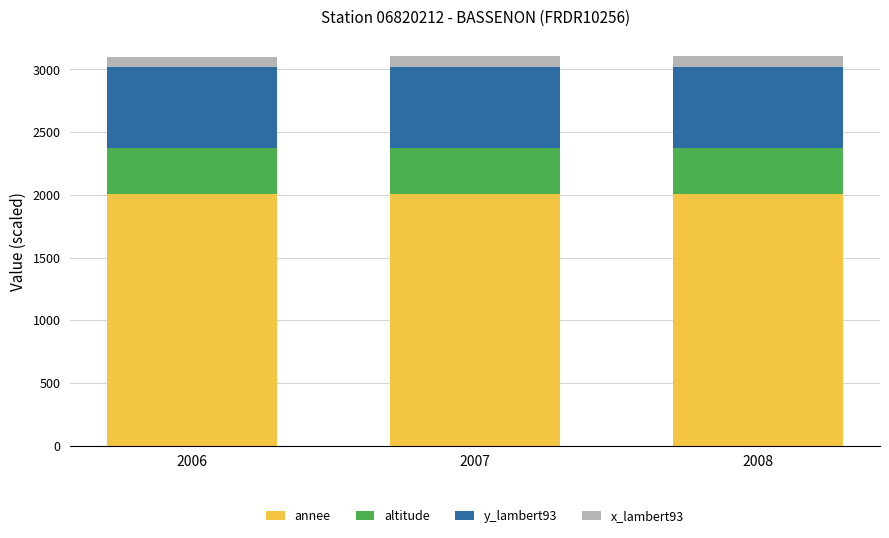

What is the average value of the annee series?

2007.0